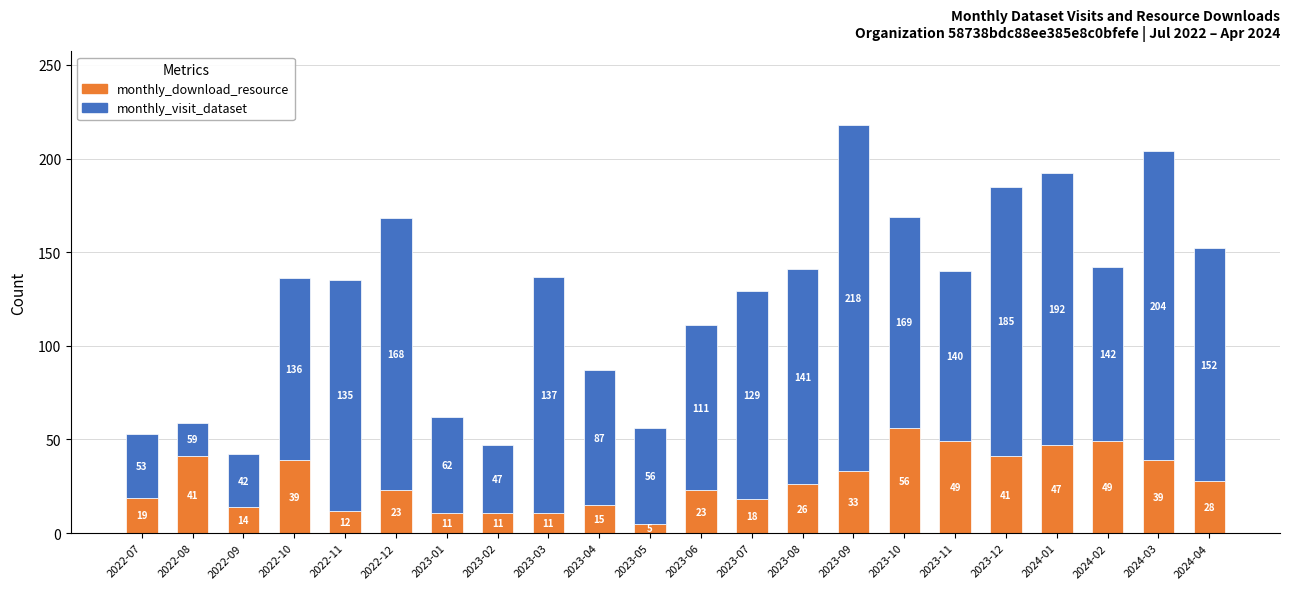

At which label is monthly_download_resource closest to 30?

2024-04